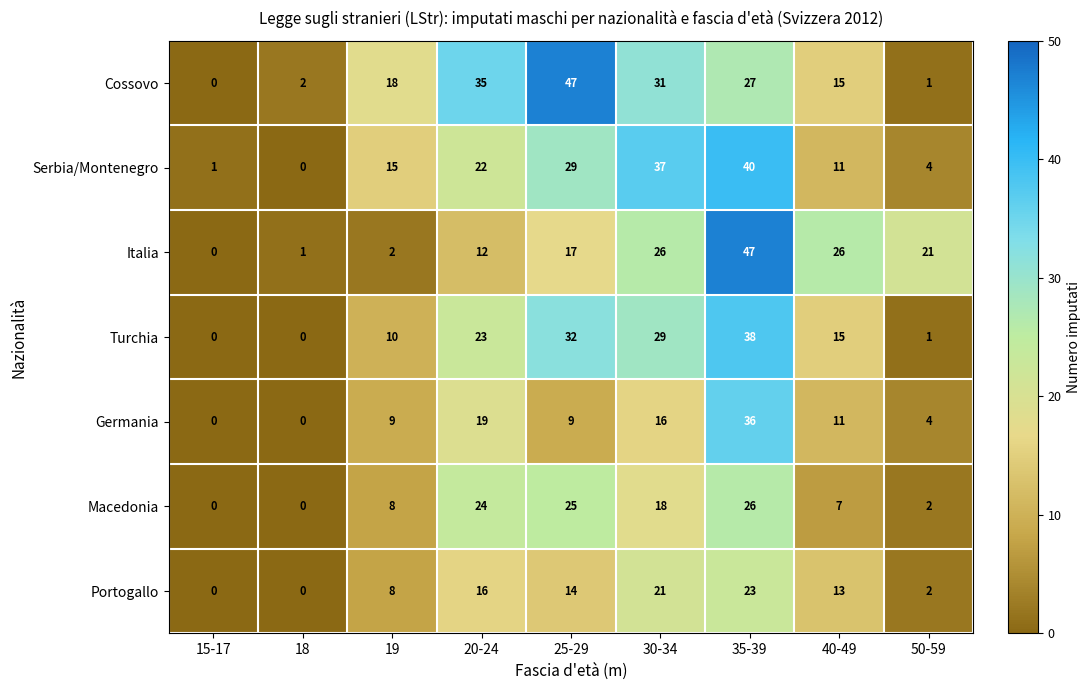

The value of Cossovo at 35-39 is 27. True or false?

True